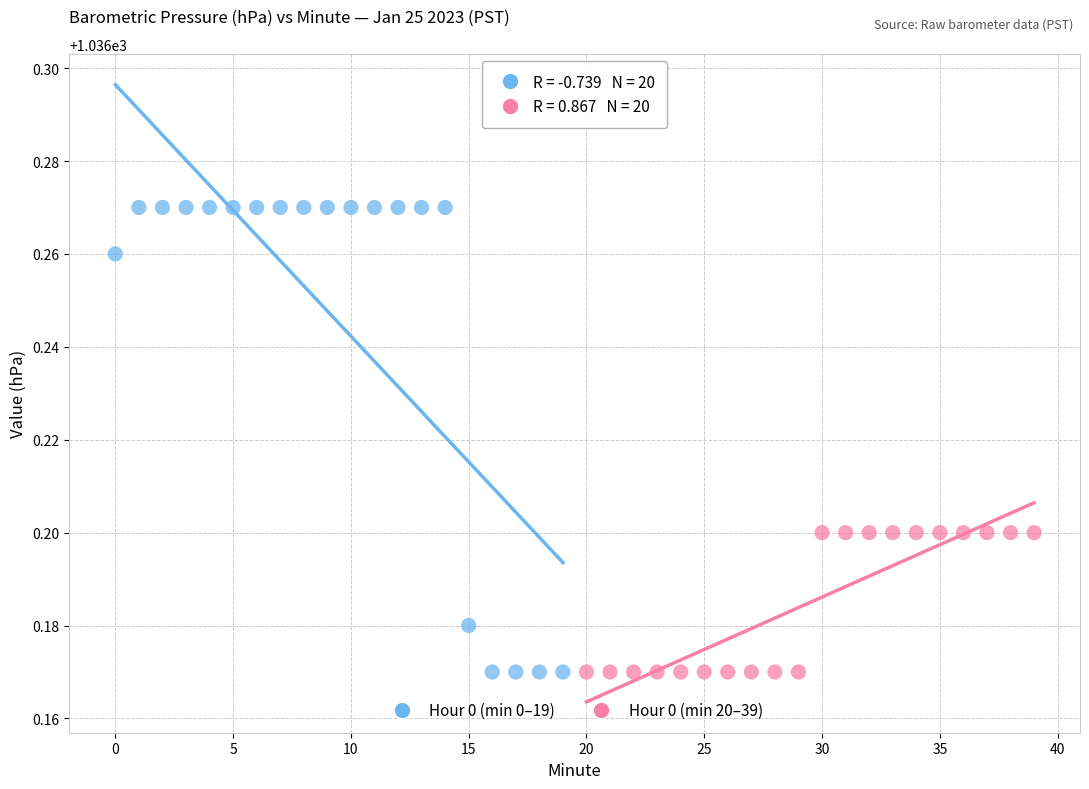

Which series contains the highest Y value?

Hour 0 (min 0–19)